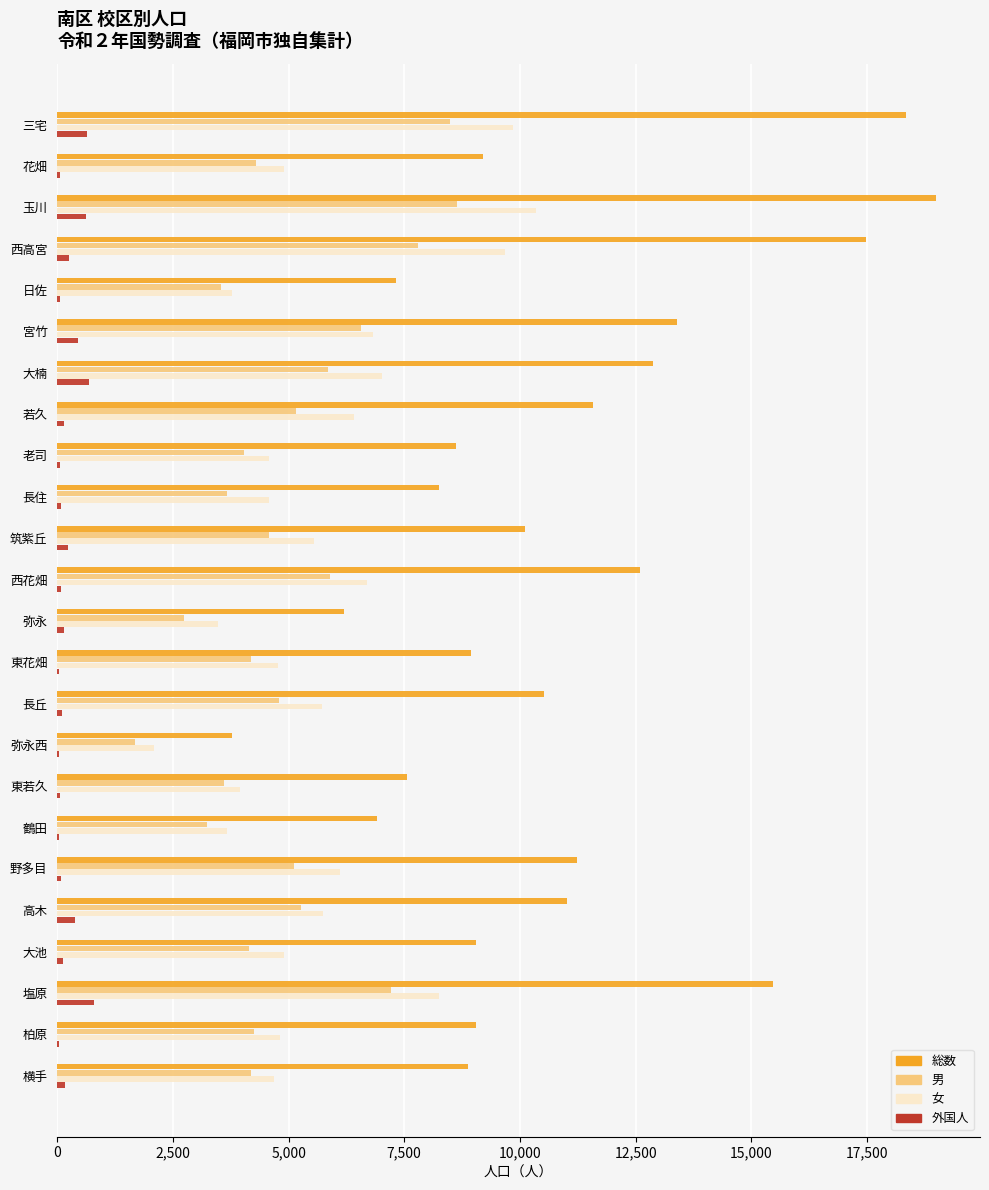

The value of 男 at 横手 is 6823. True or false?

False